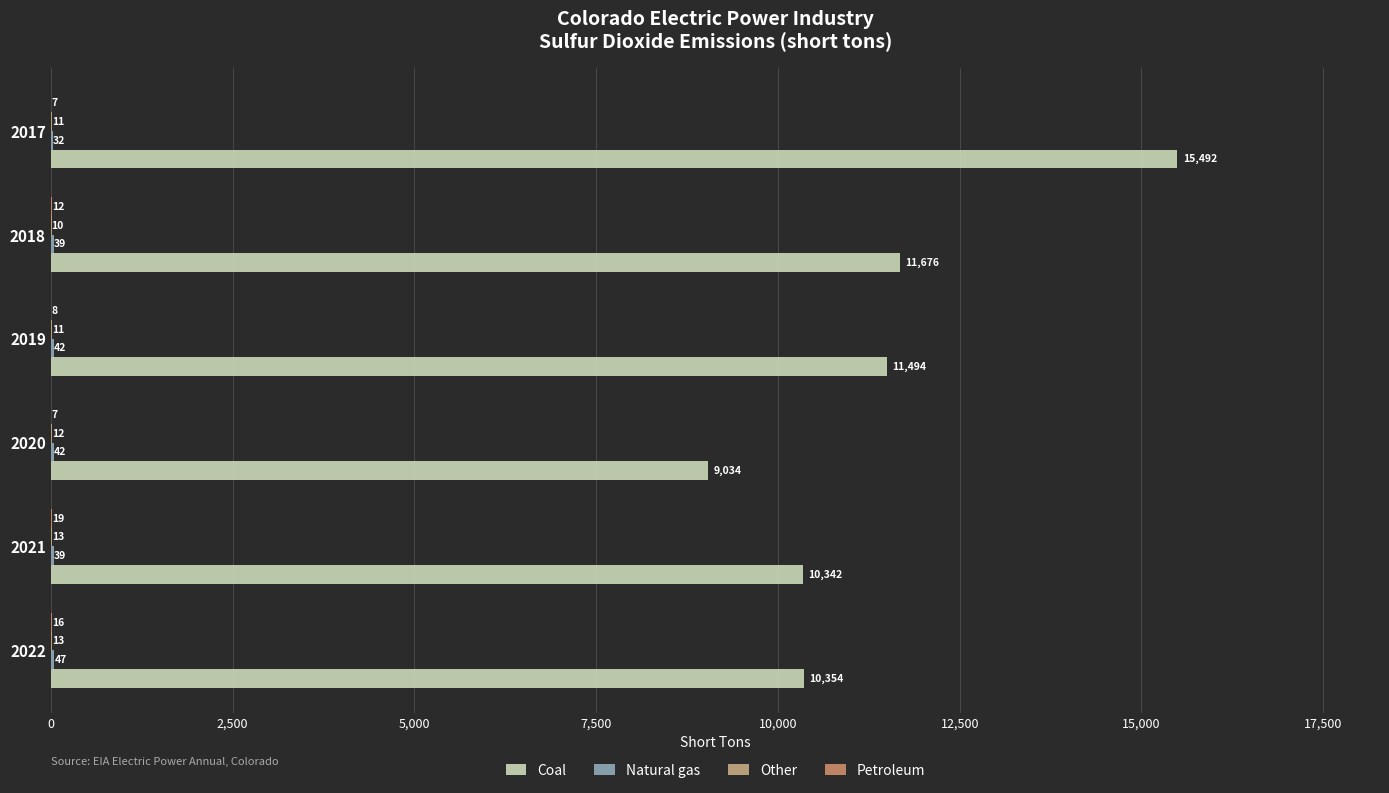

What is the greatest value displayed?

15492